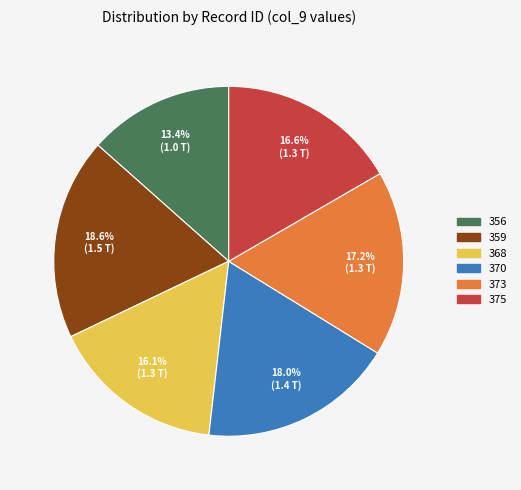

Which has a higher value, 368 or 356?

368